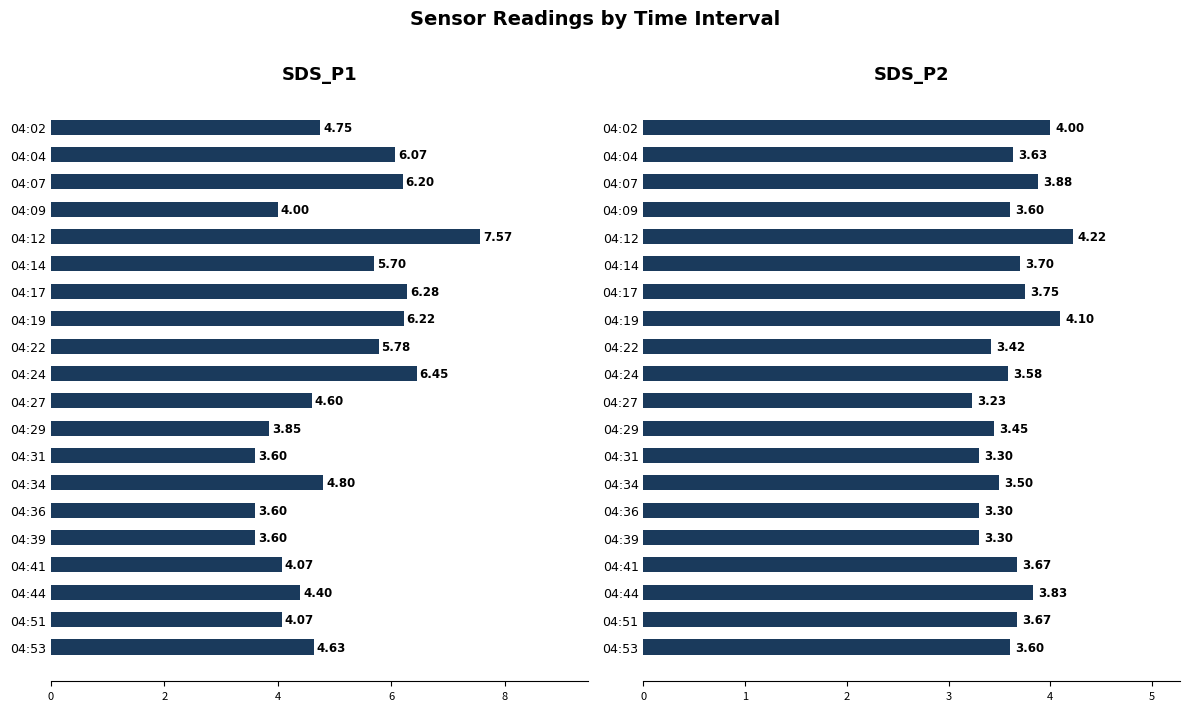

Which has a higher value, 04:51 or 04:07?

04:07